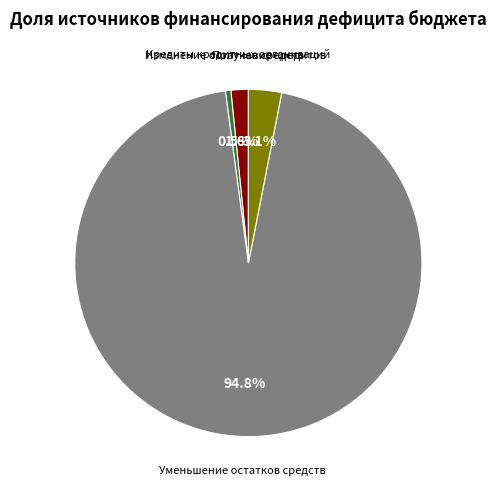

What percentage do Получение кредитов and Кредиты кредитных организаций together represent?

4.7%